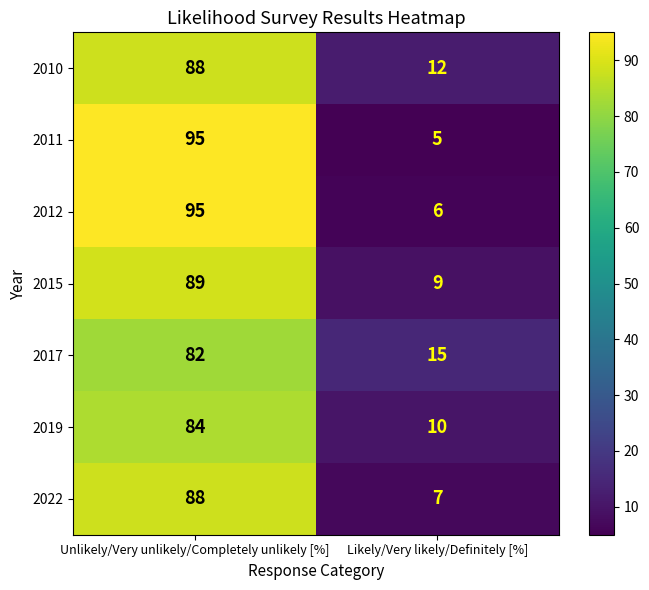

How many data points does each series have?

2